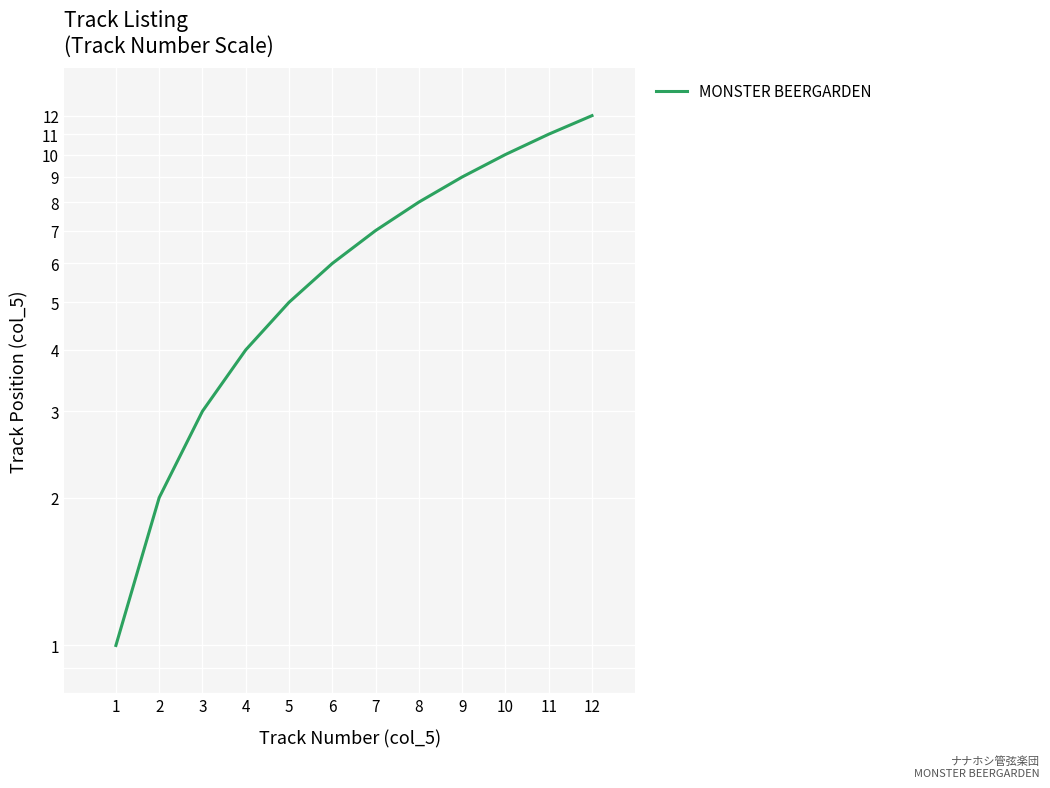

What is the value of the 2nd point from the left?

2